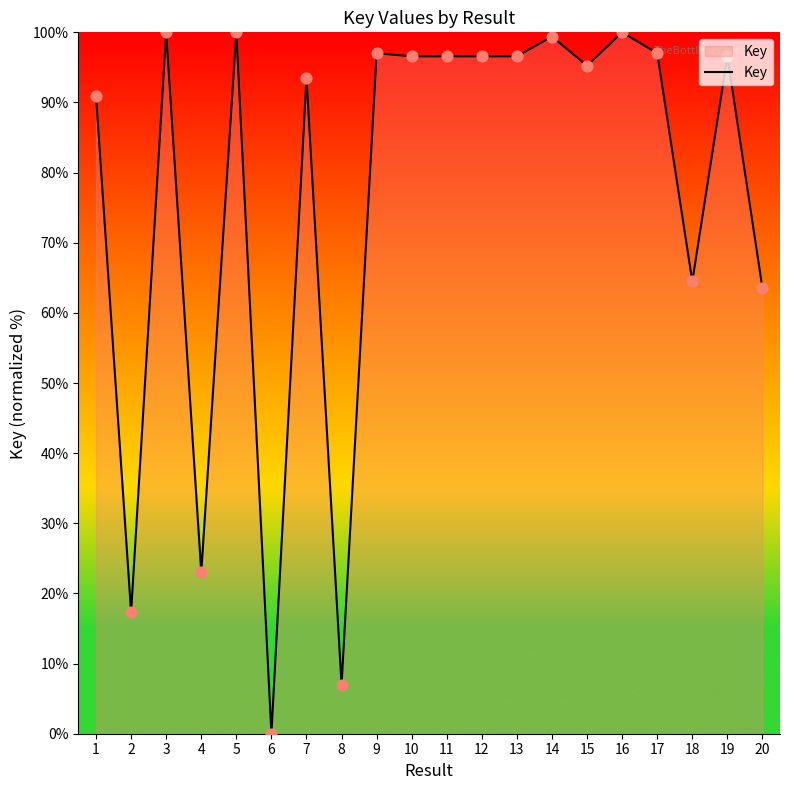

Approximately how many times larger is the value at 13 compared to 15?

1.0